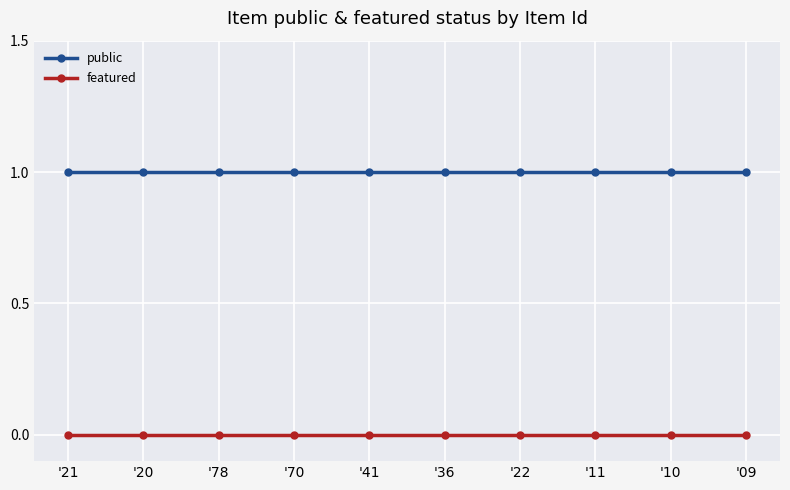

What is the label of the 7th point from the left?

'22